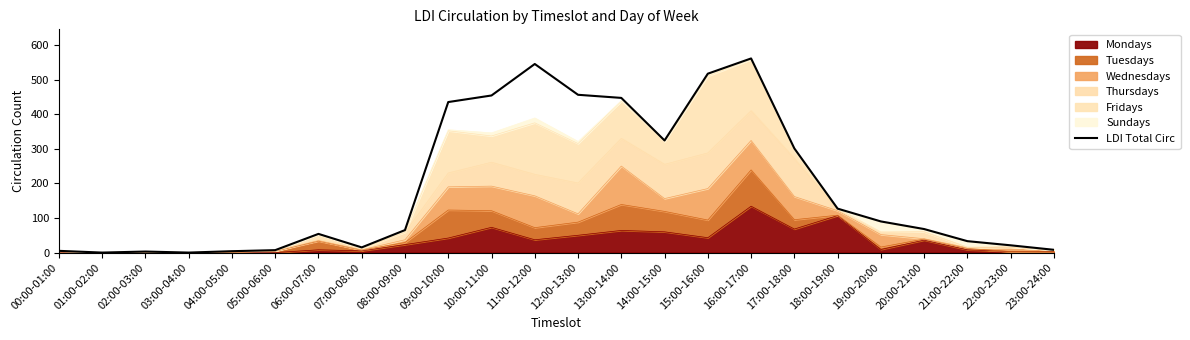

The chart shows a value of 561 at 16:00-17:00. True or false?

True